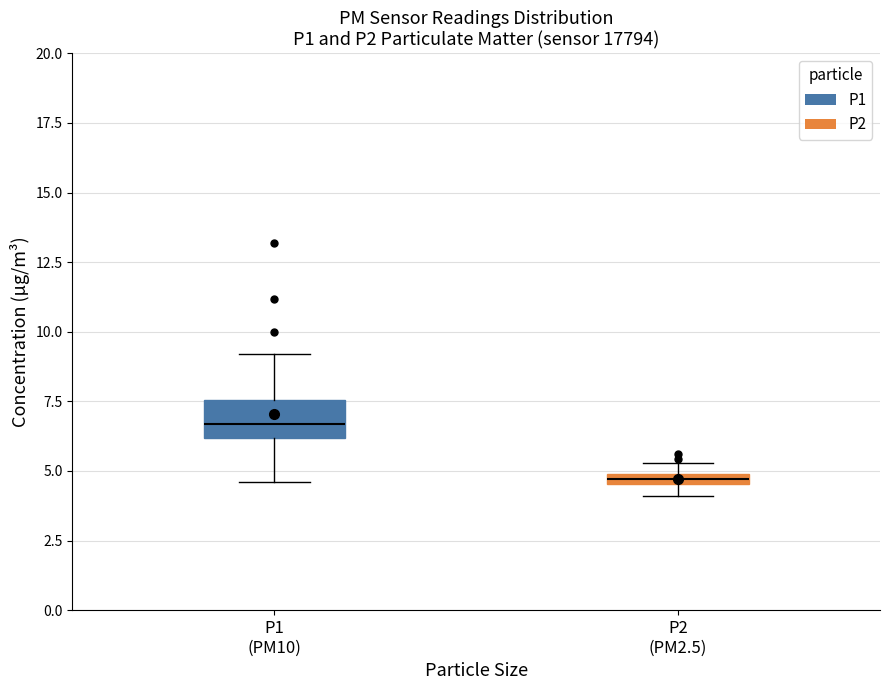

Which box has the lowest median line?

P2 (PM2.5)